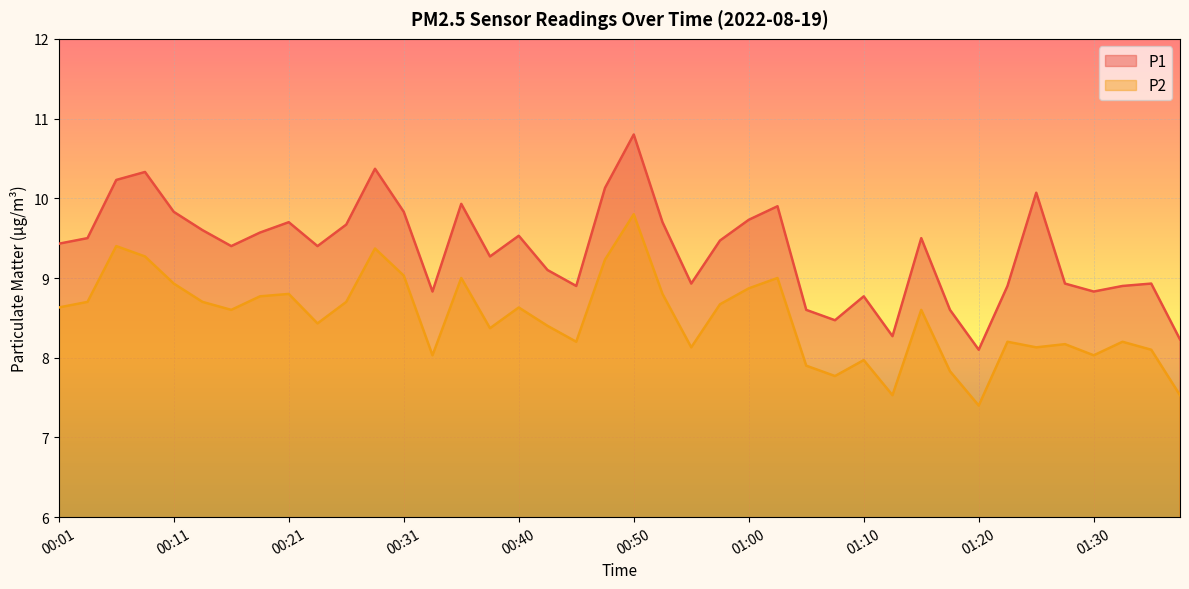

What is the approximate value of P1 at 01:05?

8.6